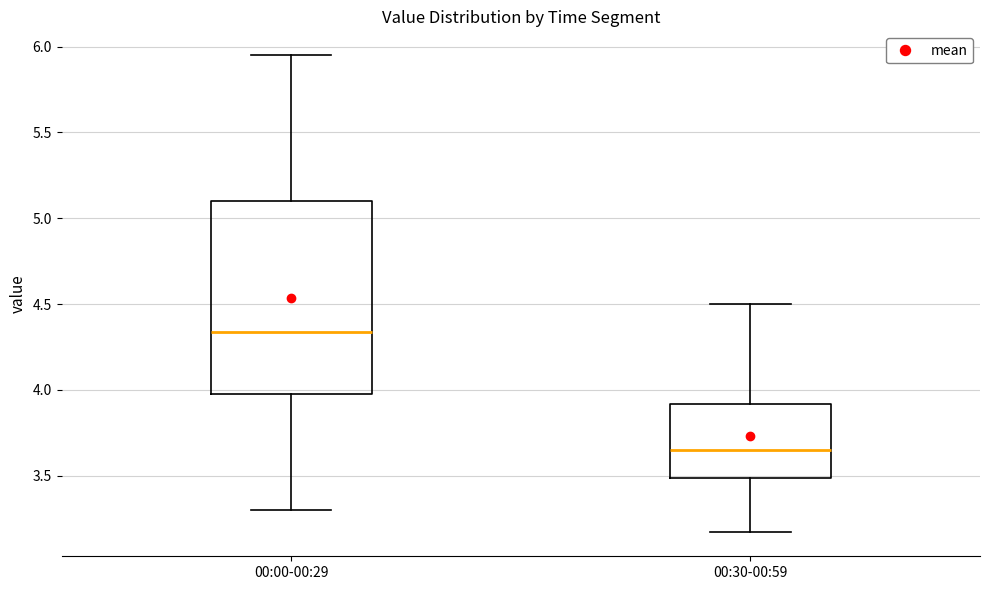

Reading left to right, transcribe this box plot: for each box, give where its median line is, the range the box spans, and where its two whiskers end, as read against the y-axis. The values are not printed on the chart, so give them approximately, as read against the axis.

00:00-00:29: median 4.35, box 4.00 to 5.10, whiskers 3.30 to 5.95
00:30-00:59: median 3.65, box 3.50 to 3.90, whiskers 3.15 to 4.50